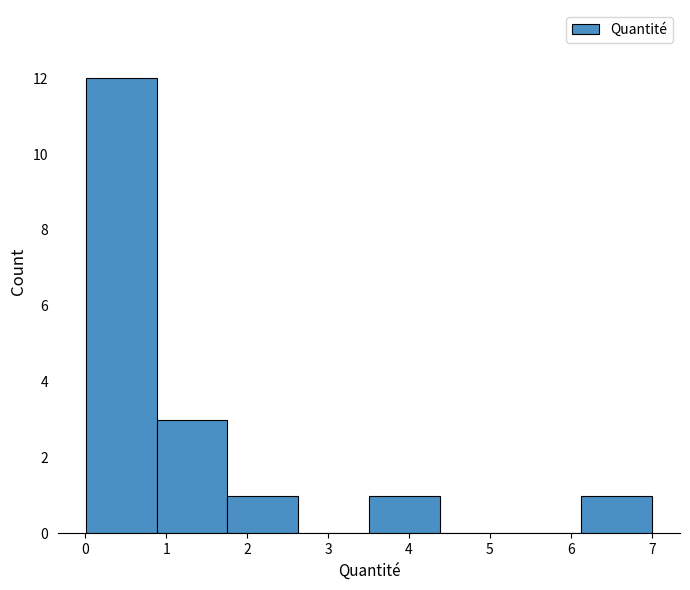

Reading left to right, transcribe this chart: for each bar, give the range it covers on the x-axis and its height. Neither the bar edges nor the heights are printed on the chart, so give them approximately, as read against the axes.

0.0 to 0.9: 12
0.9 to 1.8: 3
1.8 to 2.6: 1
2.6 to 3.5: 0
3.5 to 4.4: 1
4.4 to 5.3: 0
5.3 to 6.1: 0
6.1 to 7.0: 1